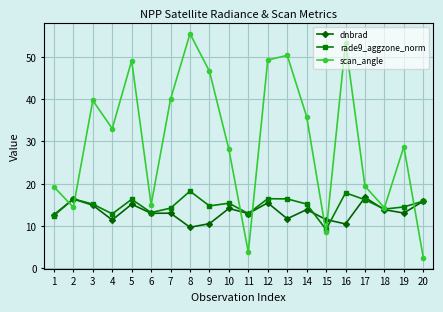

The value of scan_angle at 2 is 14.4. True or false?

True